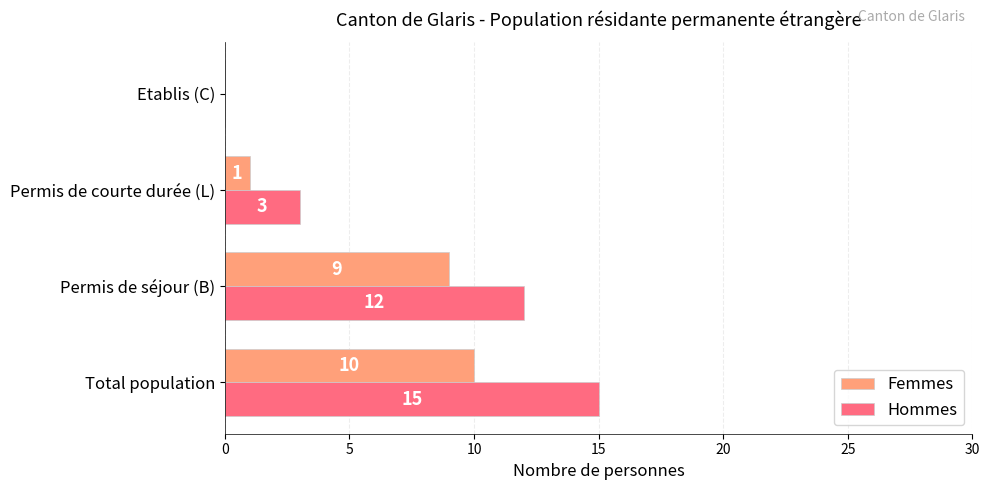

Is it true that Femmes equals 5 at Etablis (C)?

False